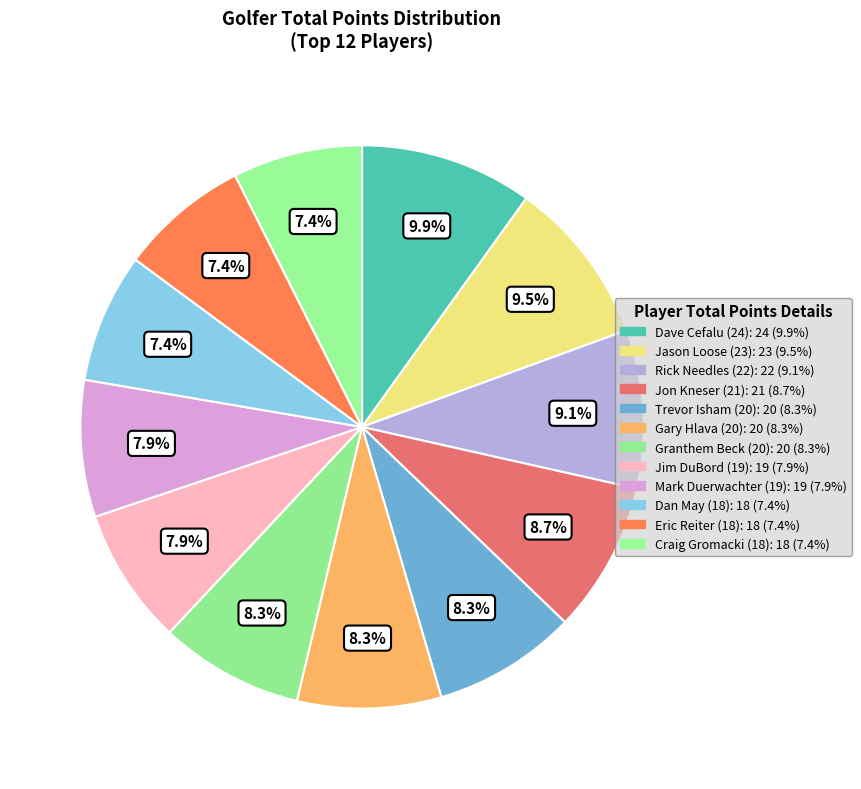

Combined, what portion of the pie is Dave Cefalu (24) and Jim DuBord (19)?

17.8%